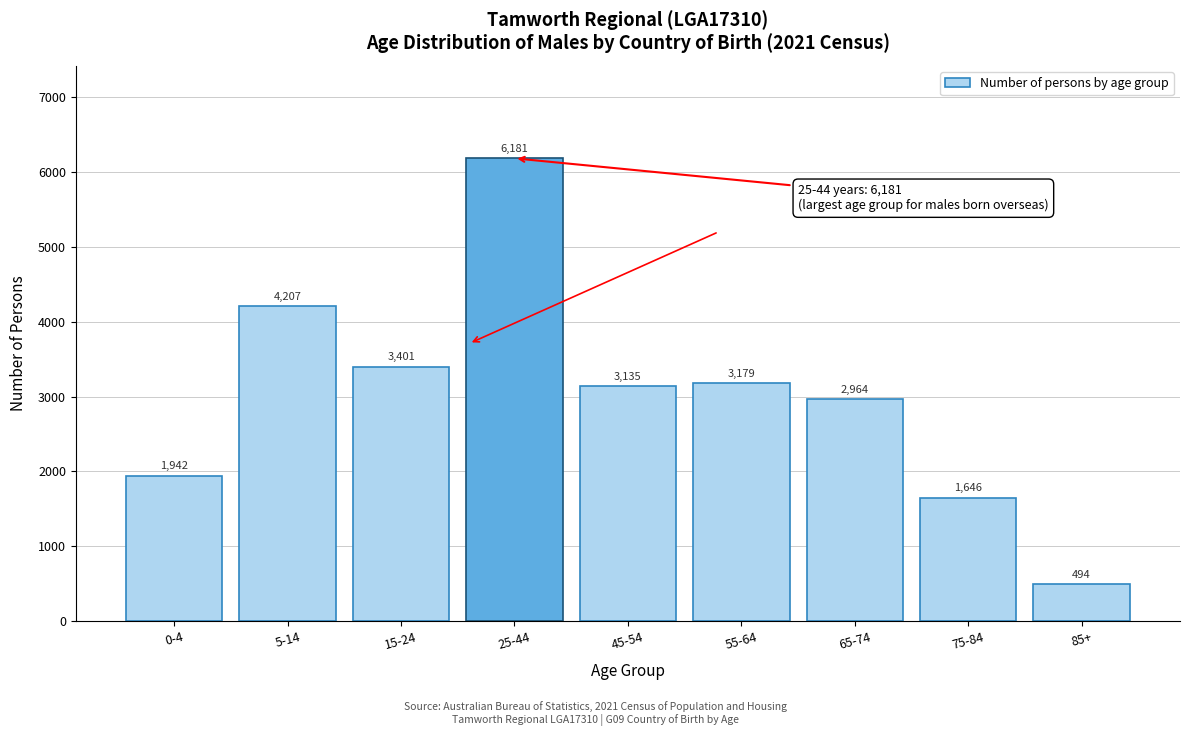

Reading left to right, extract all data points from this chart.

0-4=1942	5-14=4207	15-24=3401	25-44=6181	45-54=3135	55-64=3179	65-74=2964	75-84=1646	85+=494